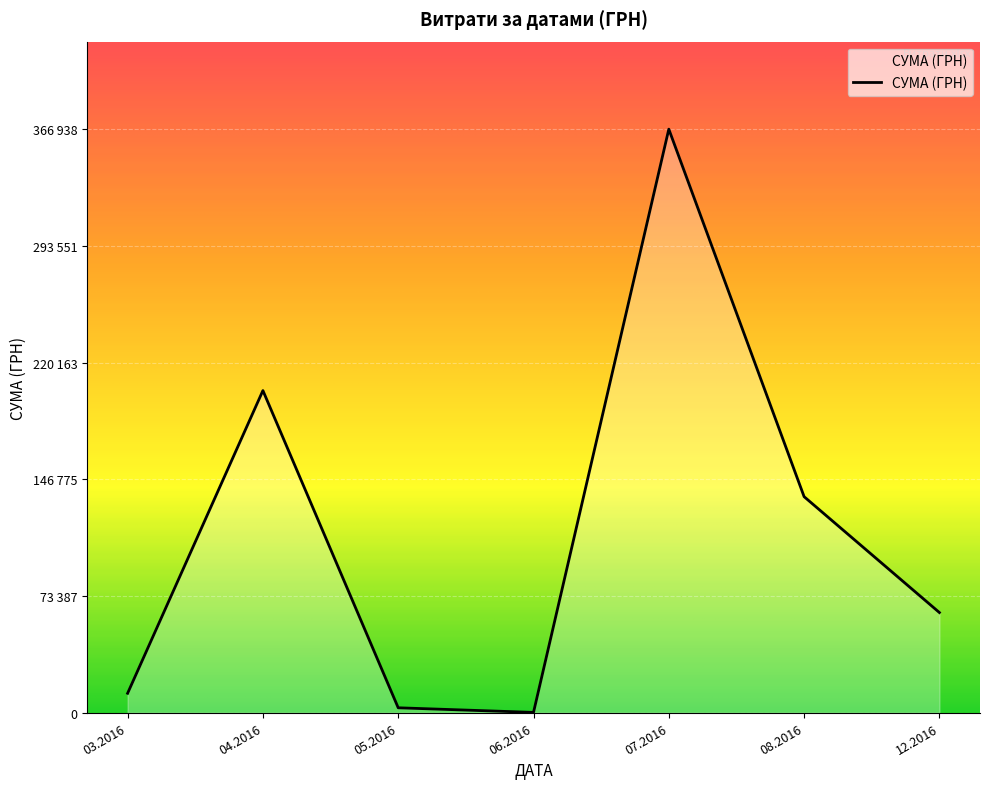

Does the chart have visible grid lines?

Yes